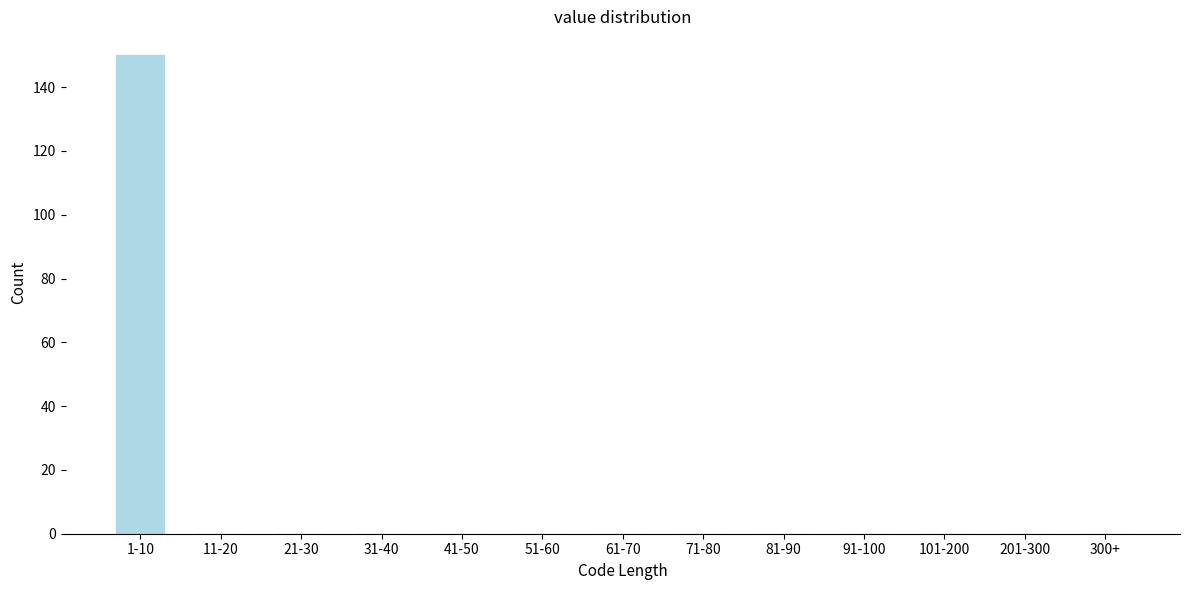

Reading left to right, what are all the values shown in this chart?

1-10=150	11-20=0	21-30=0	31-40=0	41-50=0	51-60=0	61-70=0	71-80=0	81-90=0	91-100=0	101-200=0	201-300=0	300+=0